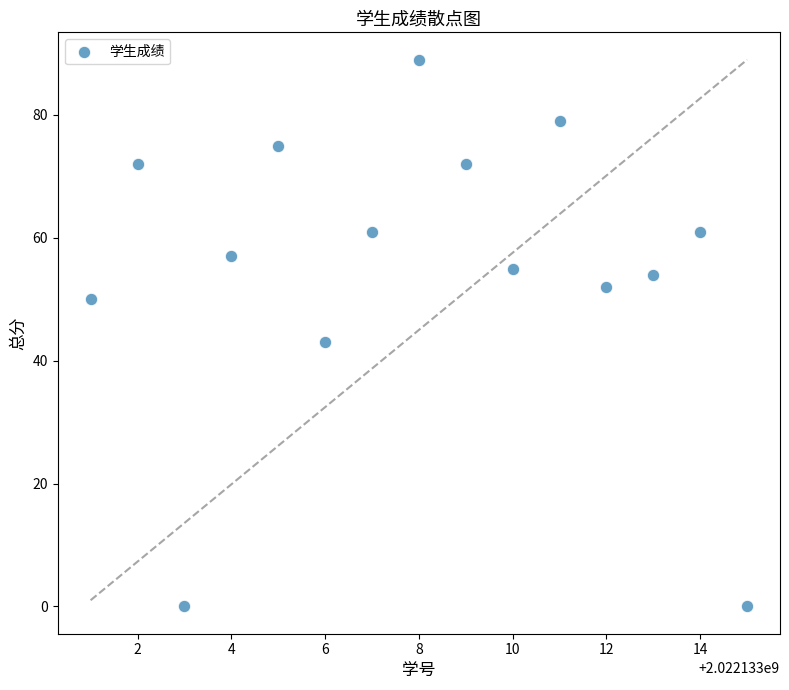

What is the range of Y values (max minus min)?

89